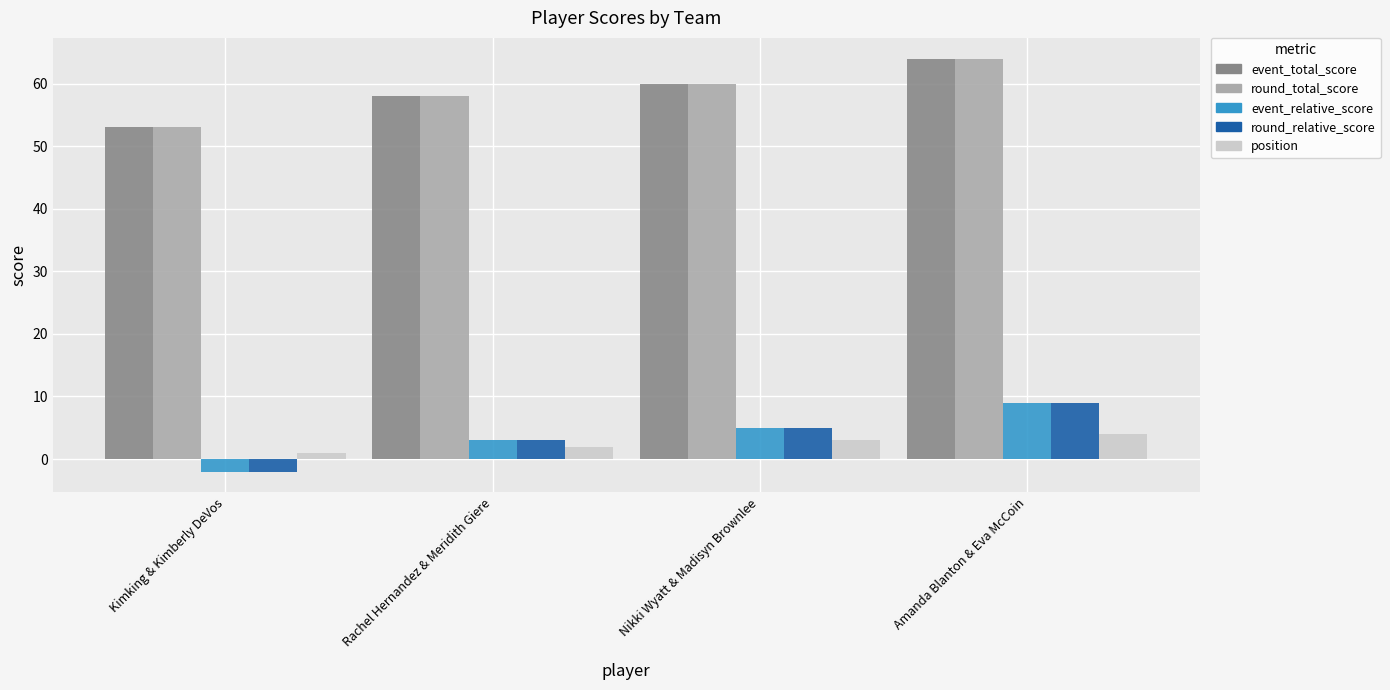

What are all the series names shown in the legend?

event_total_score, round_total_score, event_relative_score, round_relative_score, position